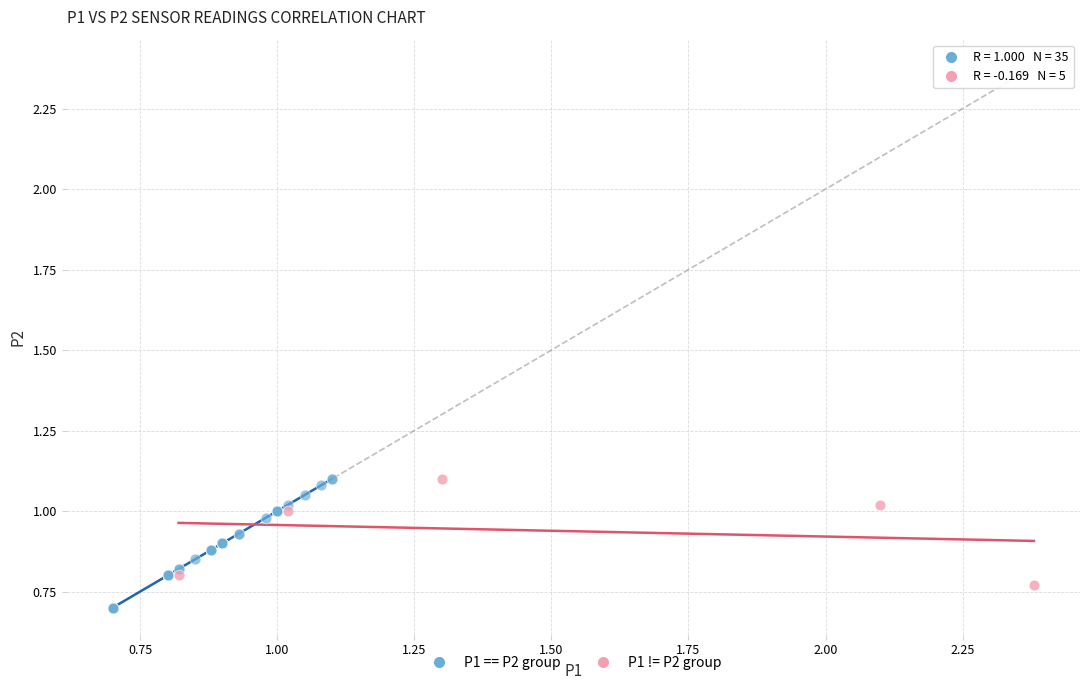

Which series has the largest Y range (max minus min)?

P1 == P2 group